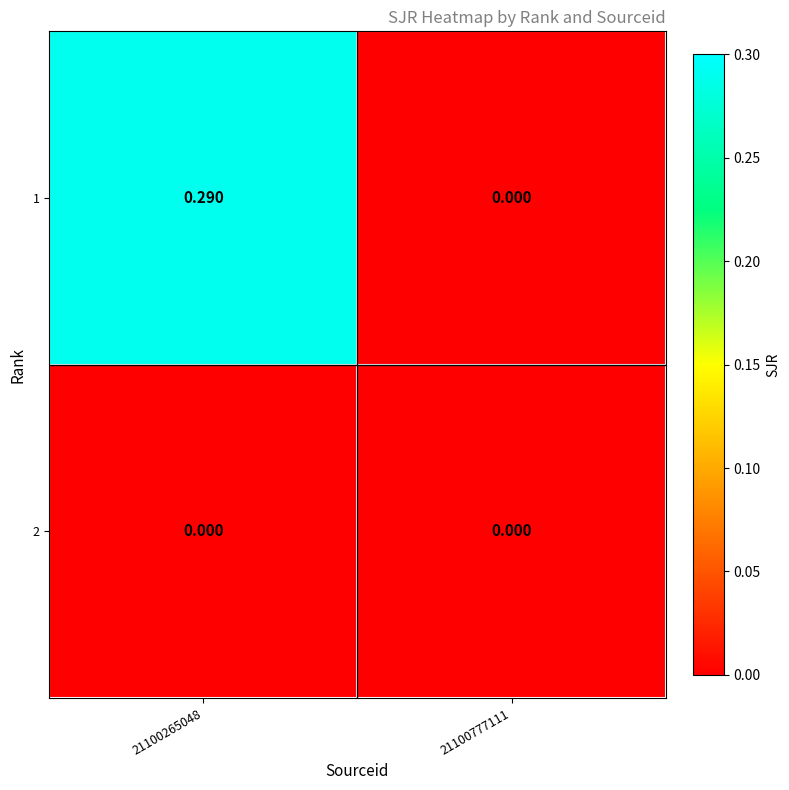

Is the value of 2 at 21100777111 greater than the value of 1 at 21100265048?

No